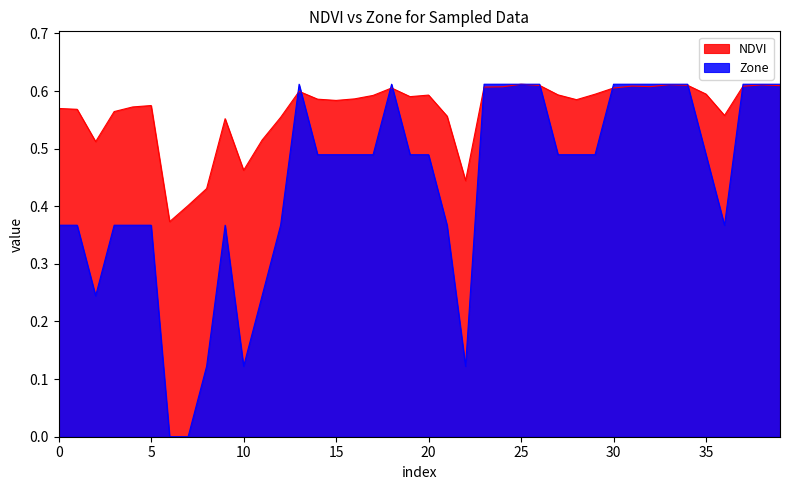

Rank the series by their maximum value, from lowest to highest.

NDVI, Zone